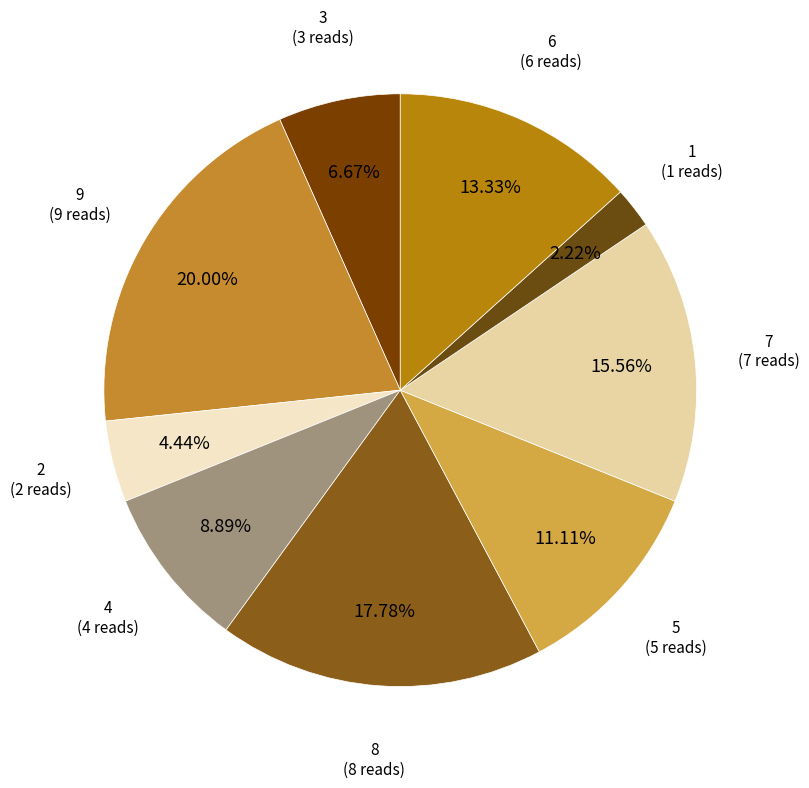

To the nearest percent, what is the difference between the 2 and 9 slice percentages?

16%